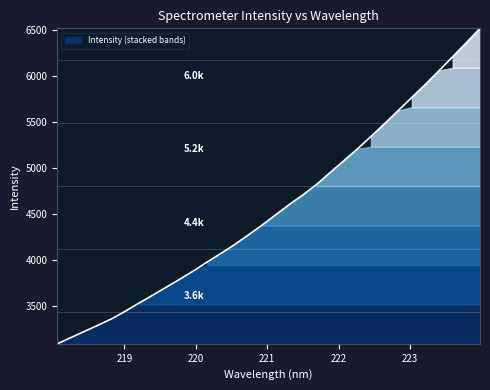

True or false: the data shows 3742.4 at 222.8355.

False